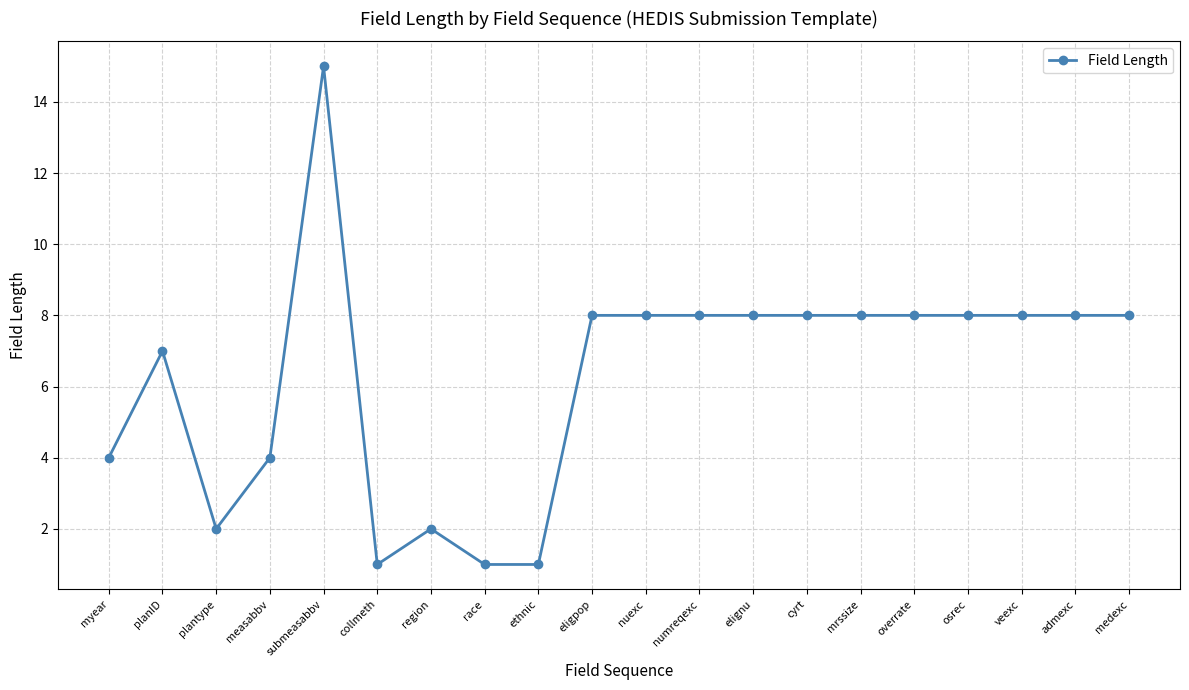

The value at medexc is 2. True or false?

False